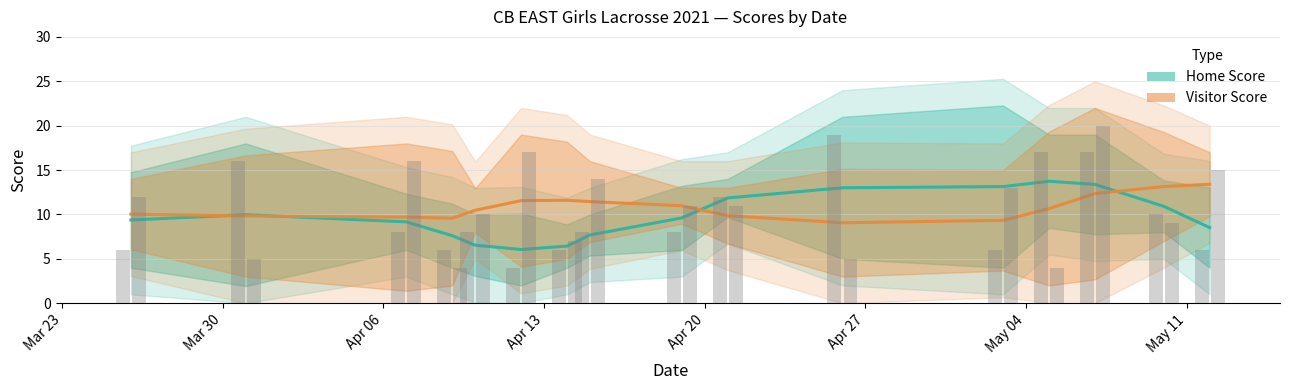

What is the lowest value of the Visitor Score series?

9.1